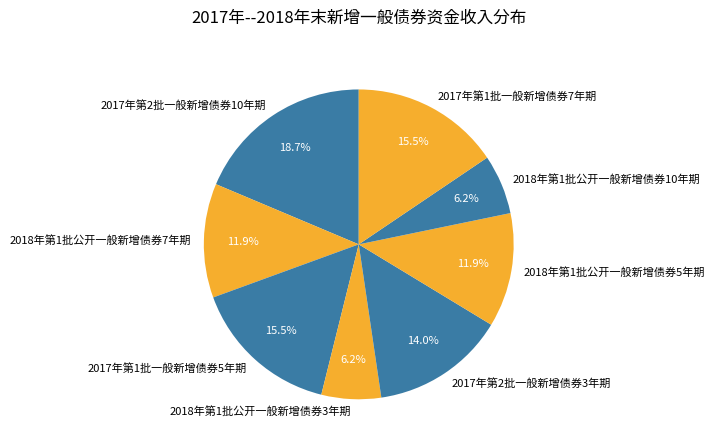

Is 2018年第1批公开一般新增债券10年期 the majority of the pie?

No